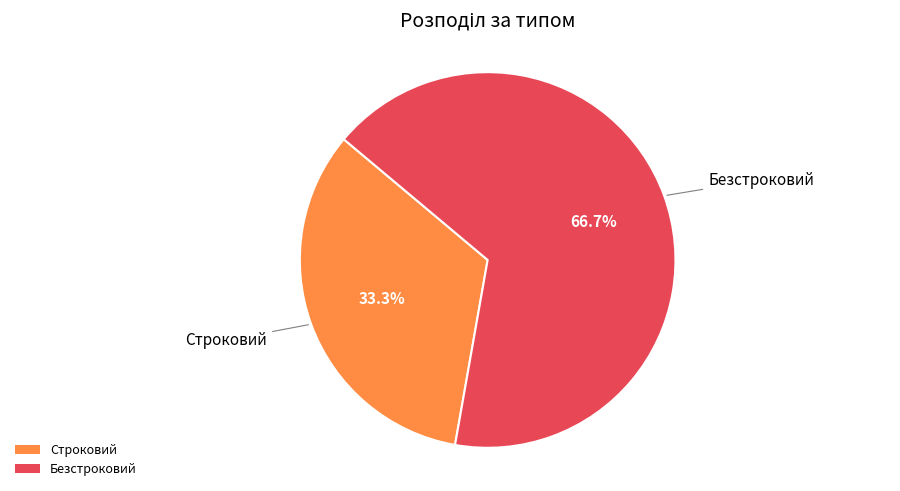

The Безстроковий slice represents 67% of the pie. True or false?

True